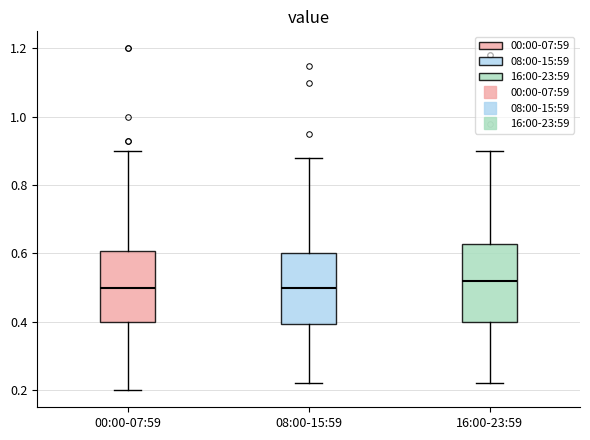

Reading left to right, transcribe this box plot: for each box, give where its median line is, the range the box spans, and where its two whiskers end, as read against the y-axis. The values are not printed on the chart, so give them approximately, as read against the axis.

00:00-07:59: median 0.50, box 0.40 to 0.60, whiskers 0.20 to 0.90
08:00-15:59: median 0.50, box 0.40 to 0.60, whiskers 0.22 to 0.88
16:00-23:59: median 0.52, box 0.40 to 0.62, whiskers 0.22 to 0.90